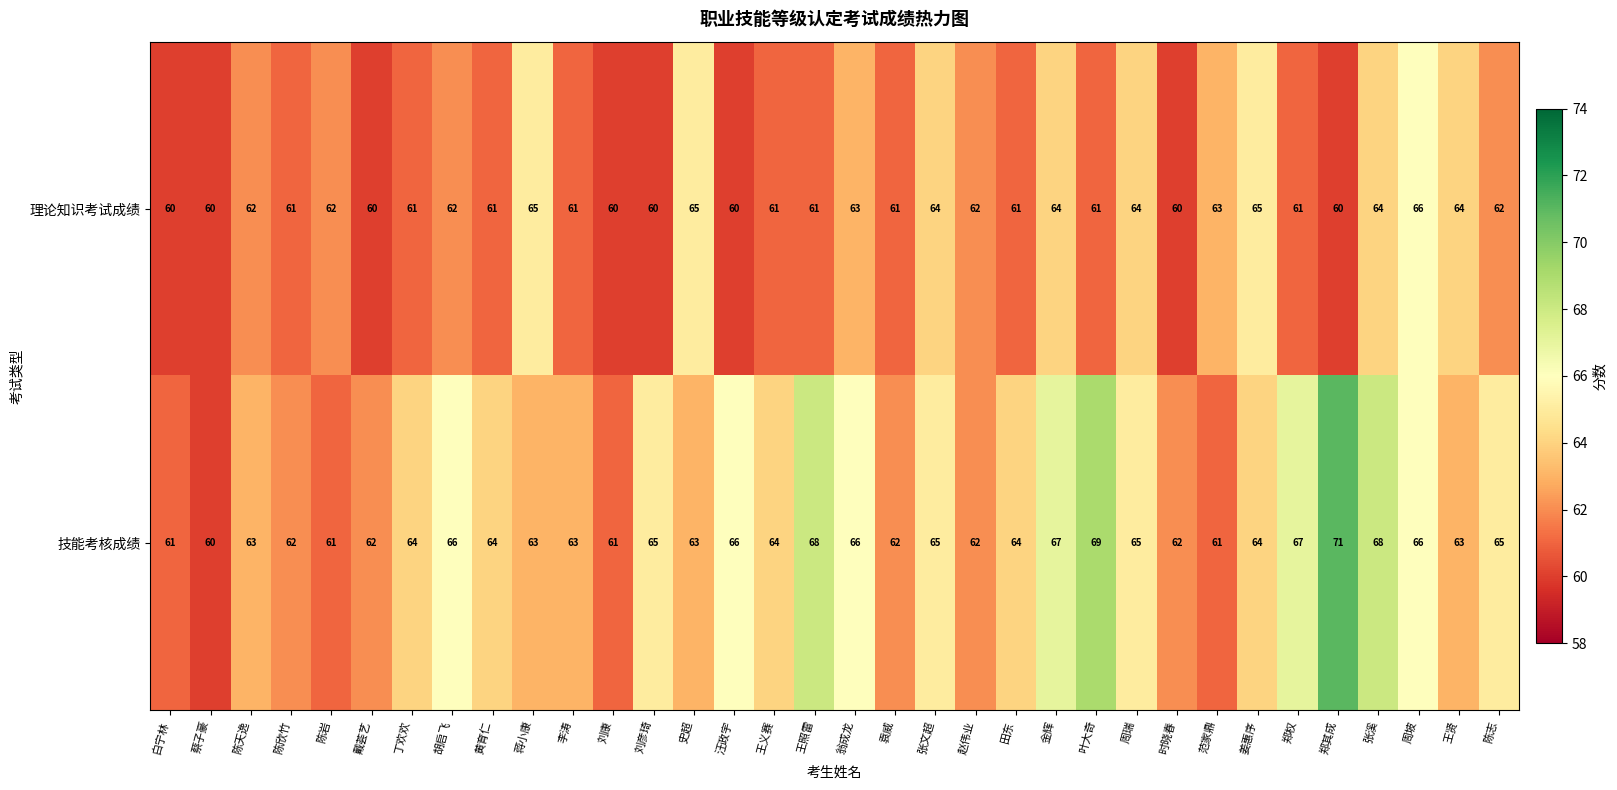

True or false: 技能考核成绩 has a value of 111 at 田东.

False